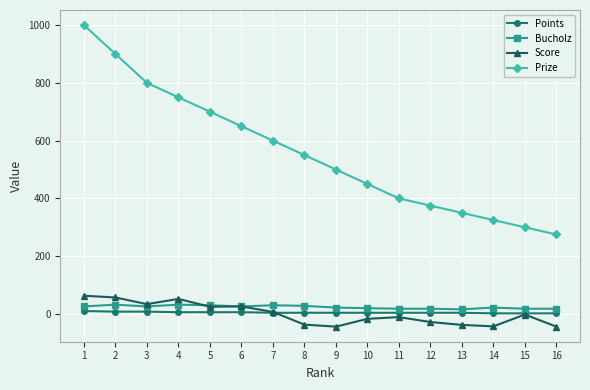

Which series has the largest range (max minus min)?

Prize